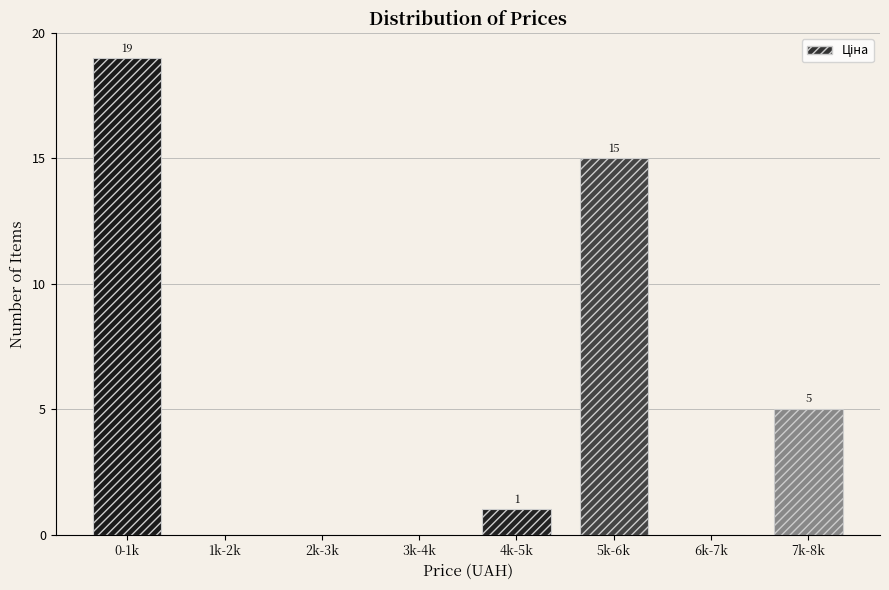

Reading left to right, what are all the values shown in this chart?

0-1k=19	1k-2k=0	2k-3k=0	3k-4k=0	4k-5k=1	5k-6k=15	6k-7k=0	7k-8k=5